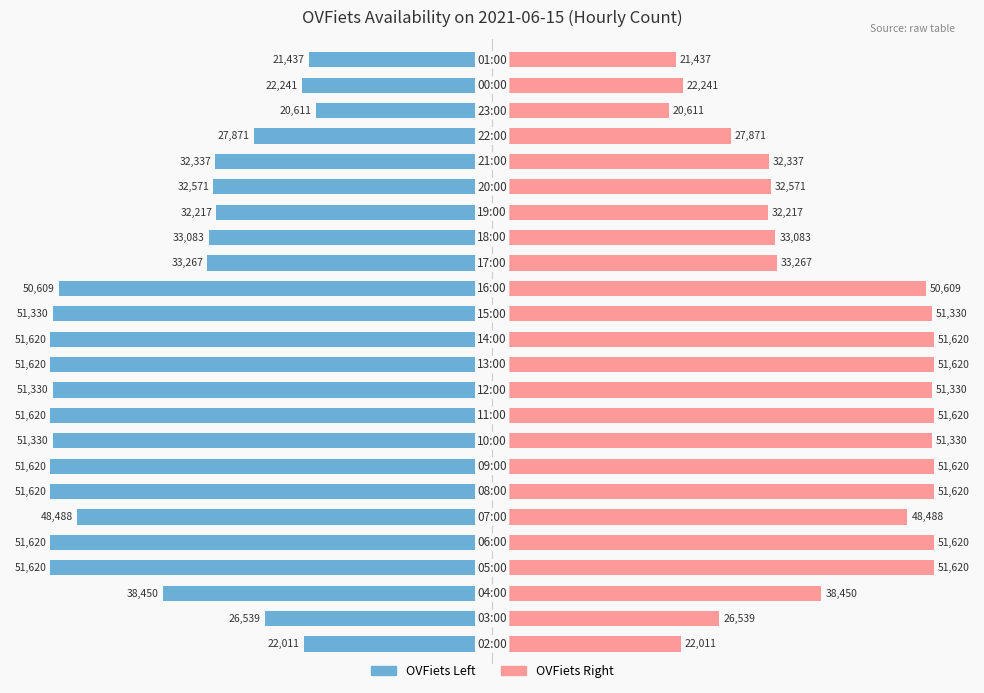

How many bars are there in total?

48